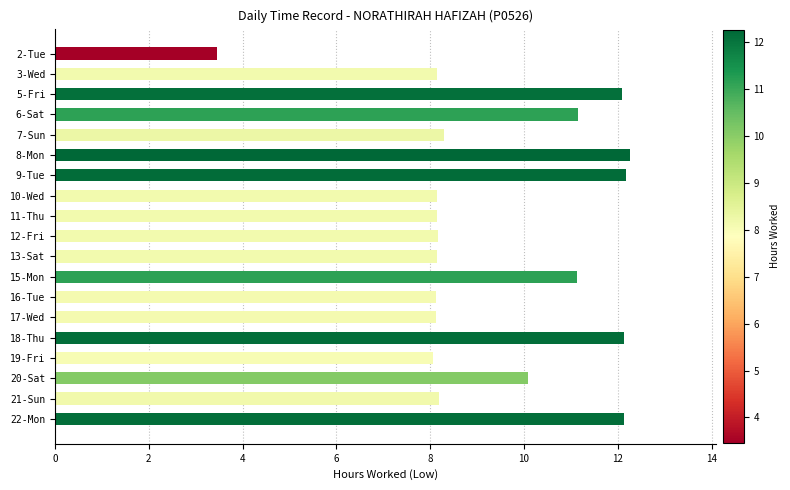

What is the change in value from 17-Wed to 22-Mon?

+4.0